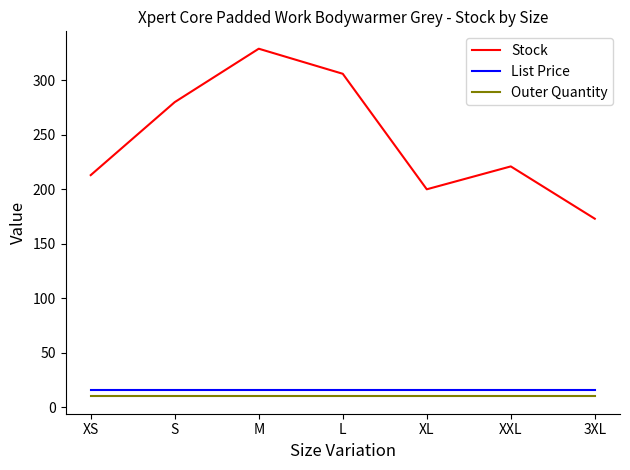

True or false: Outer Quantity and List Price intersect in this chart.

False